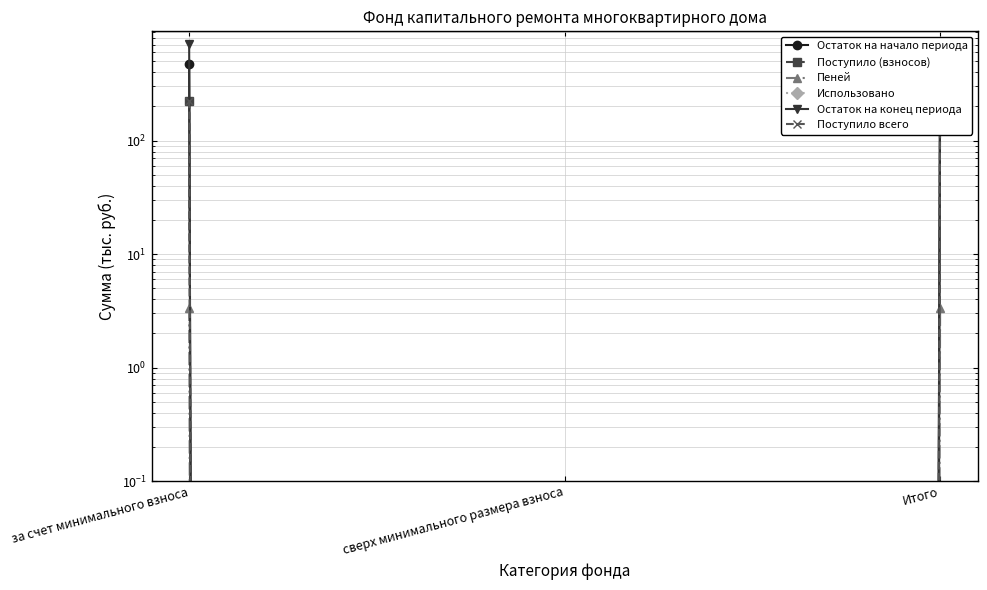

How many data points in Поступило всего are above 225?

2